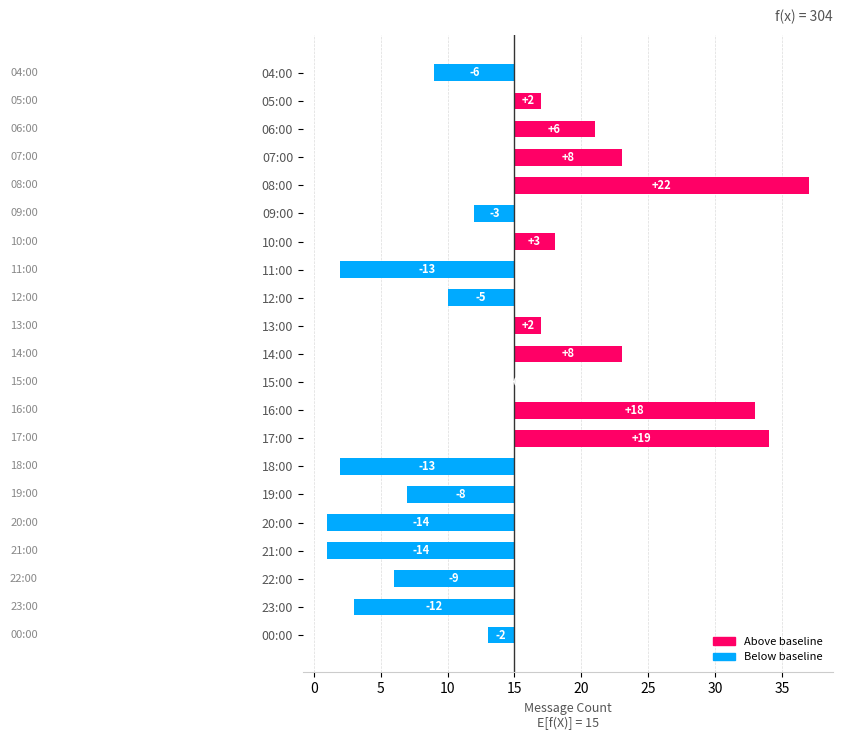

Is it true that the value at 16:00 is 7?

False